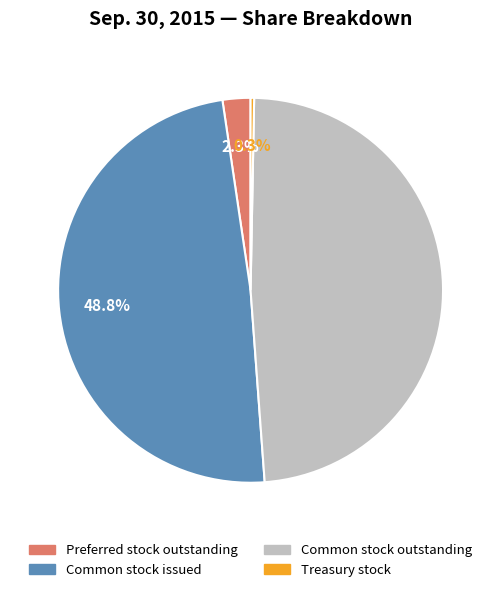

What is the smallest slice in the pie chart?

Treasury stock